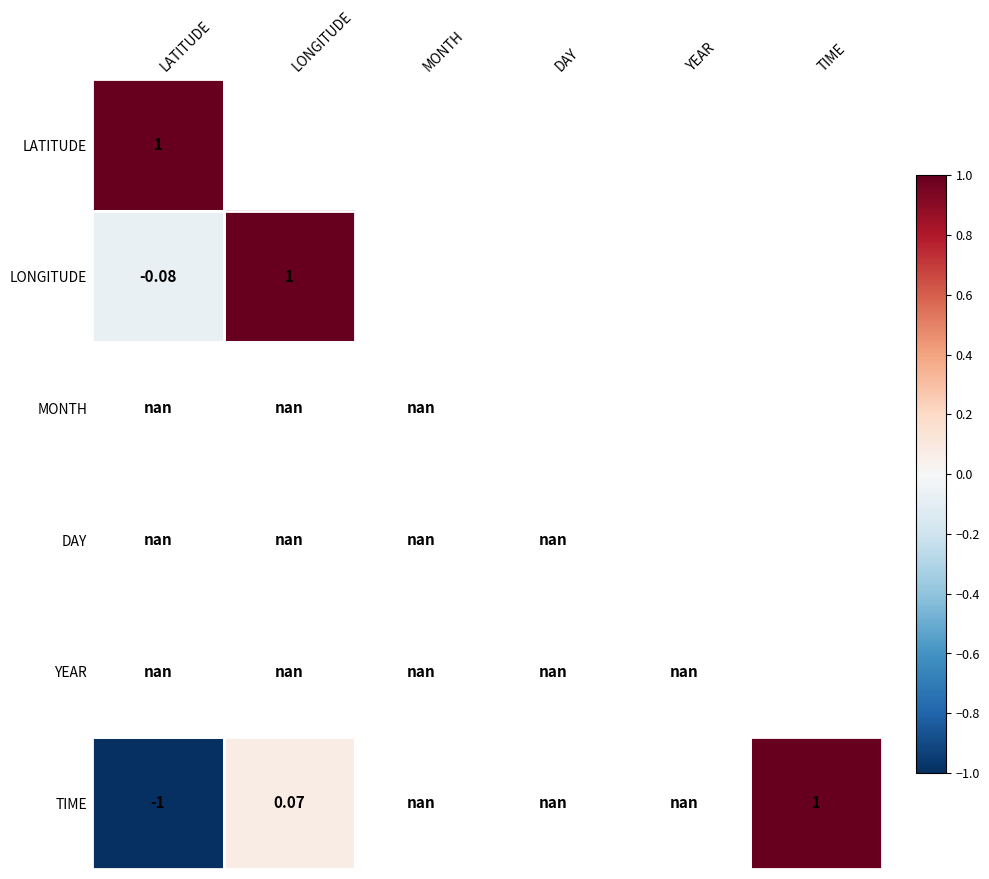

How many categories are shown in the chart?

6